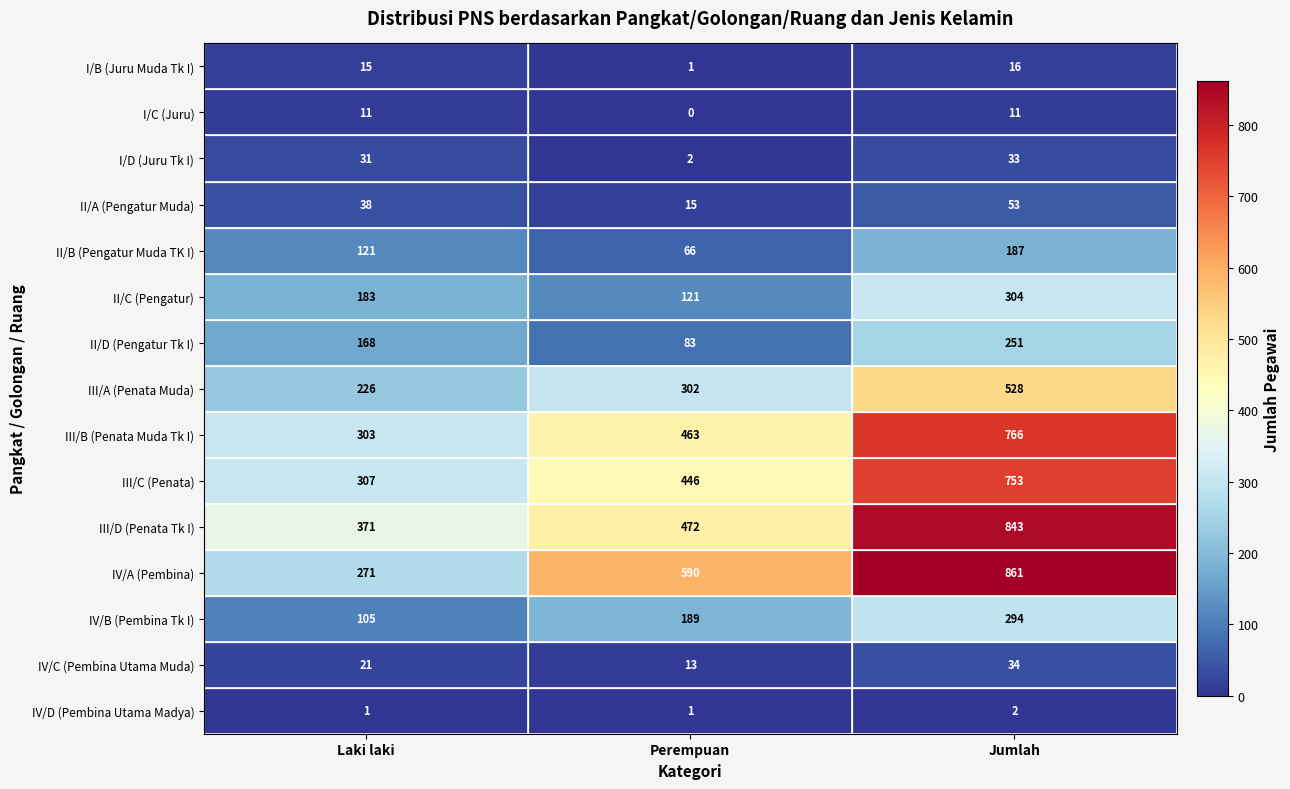

What is the sum of all I/B (Juru Muda Tk I) values?

32